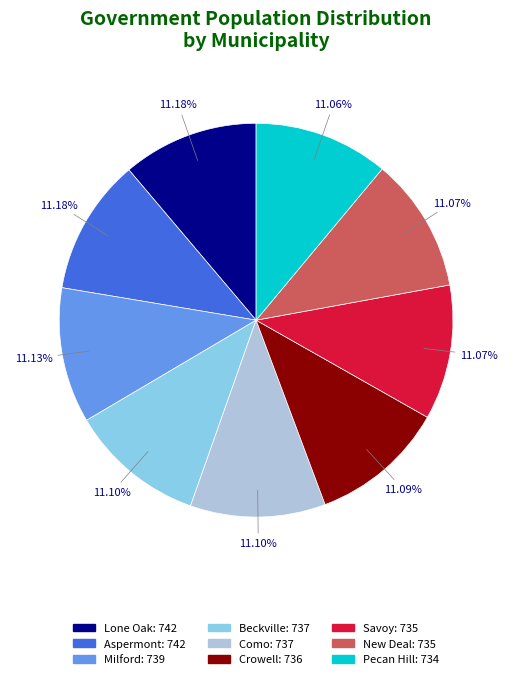

Do Pecan Hill and Savoy together represent more than half of the pie?

No